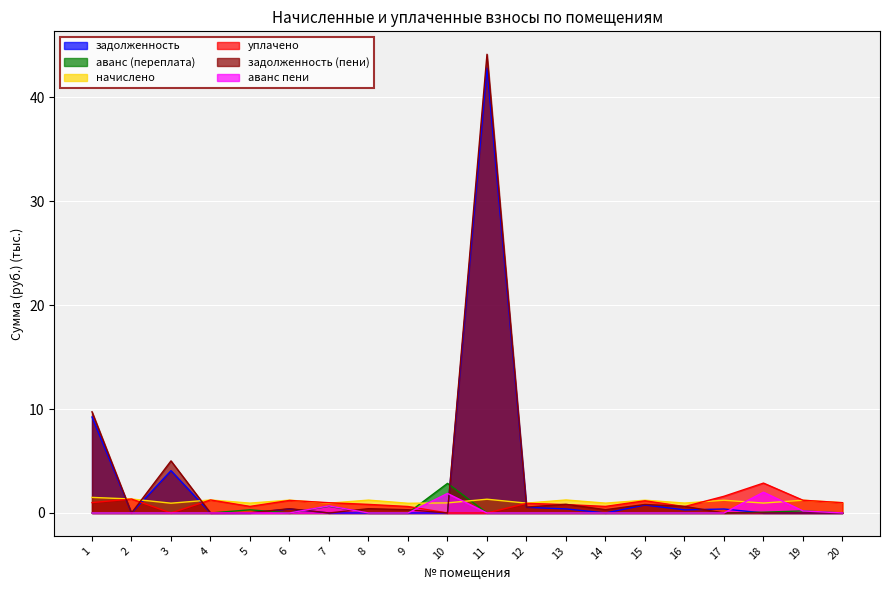

What is the difference between the maximum and second lowest values in the задолженность series?

42.8